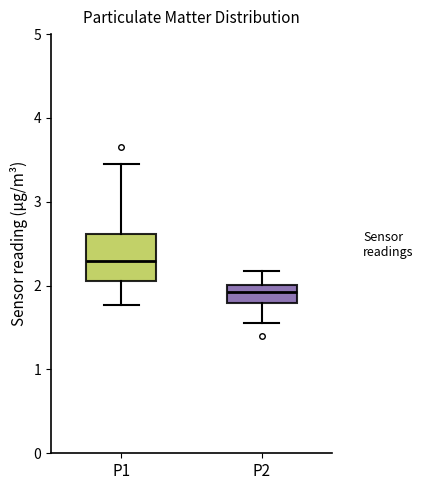

Where is the upper edge of the box for P2 on the y-axis? The values are not printed on the chart, so give them approximately, as read against the axis.

2.0